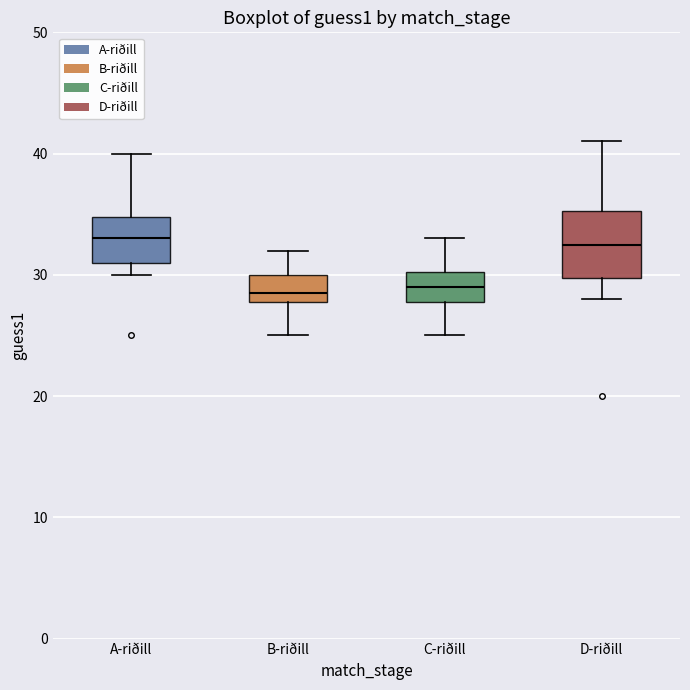

Where is the upper edge of the box for D-riðill on the y-axis? The values are not printed on the chart, so give them approximately, as read against the axis.

35